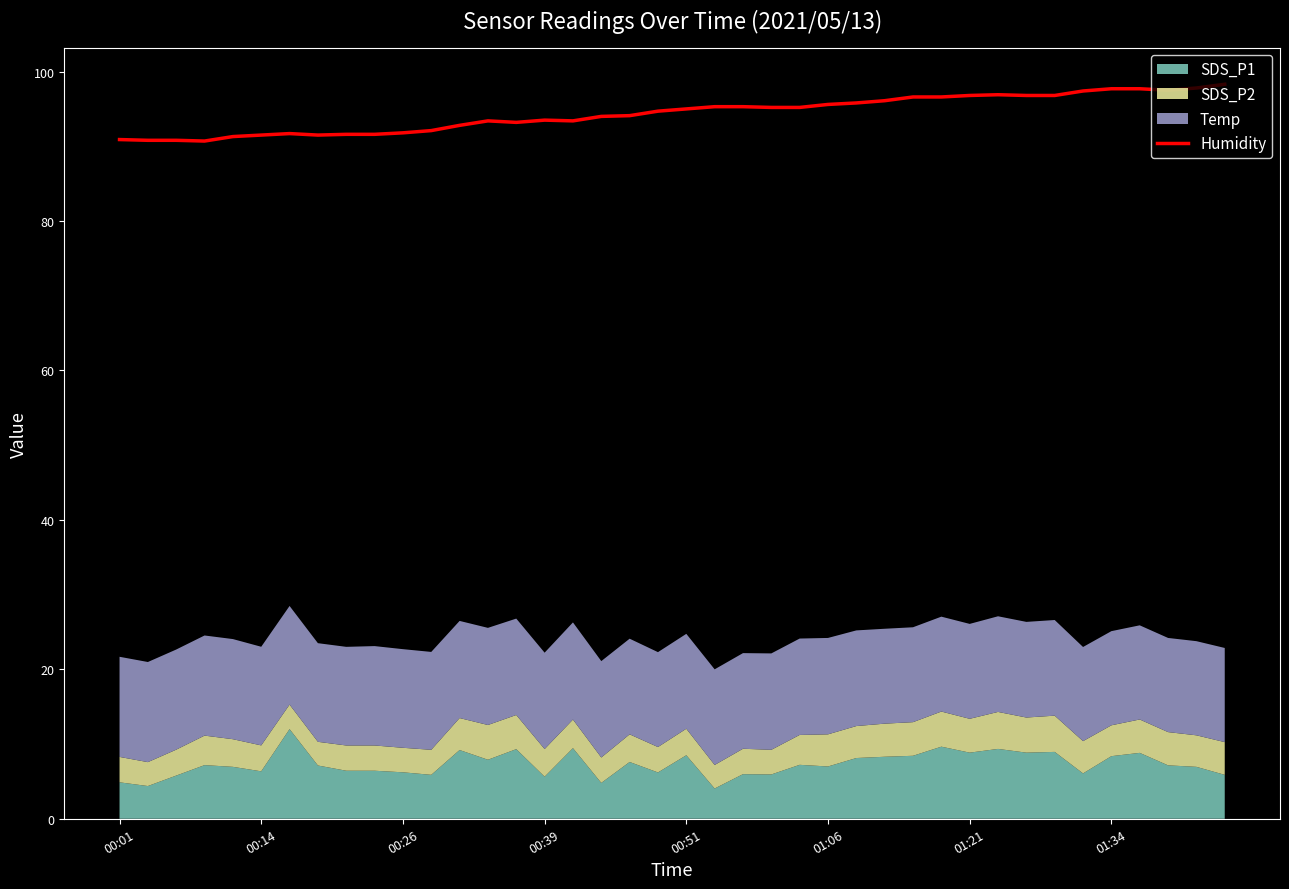

What is the change in value from 00:14 to 24?

+4.4